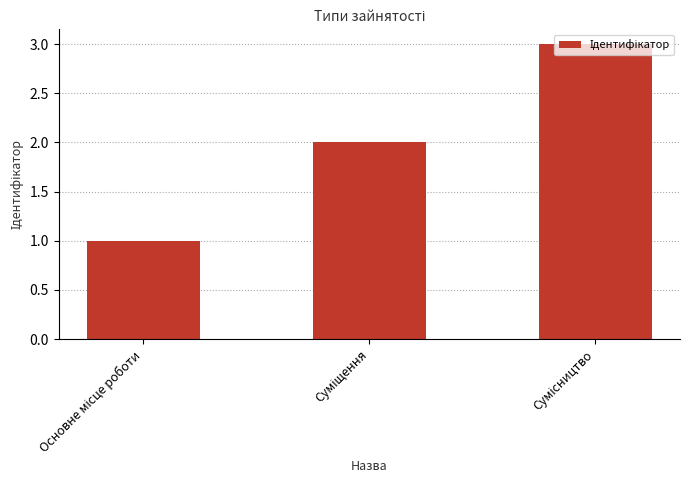

How many values are below 2?

1